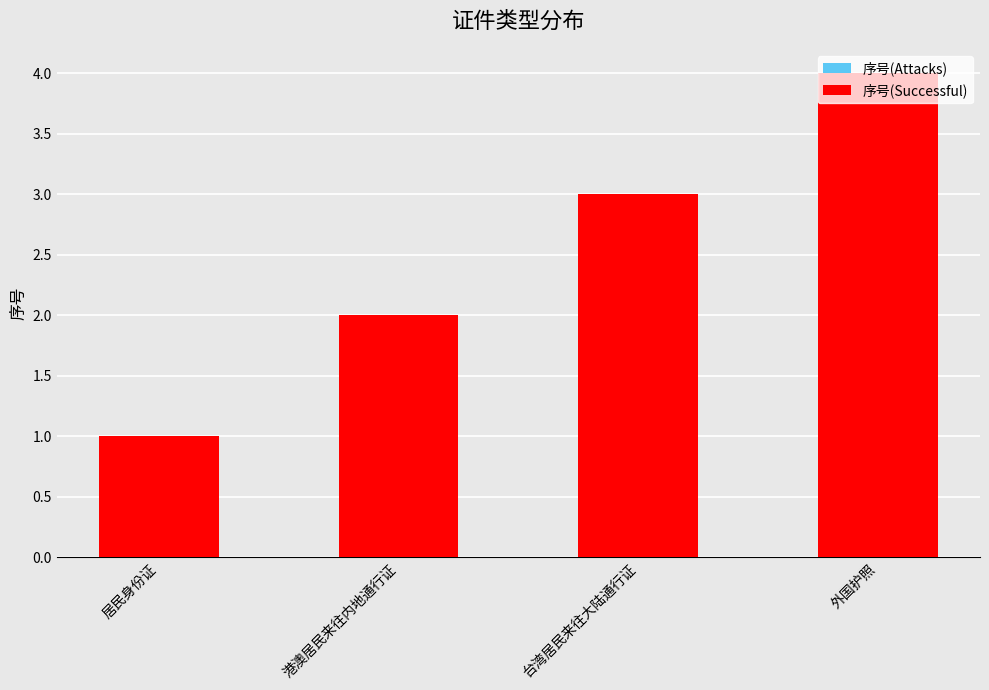

Which series has the largest total across all categories?

序号(Attacks)